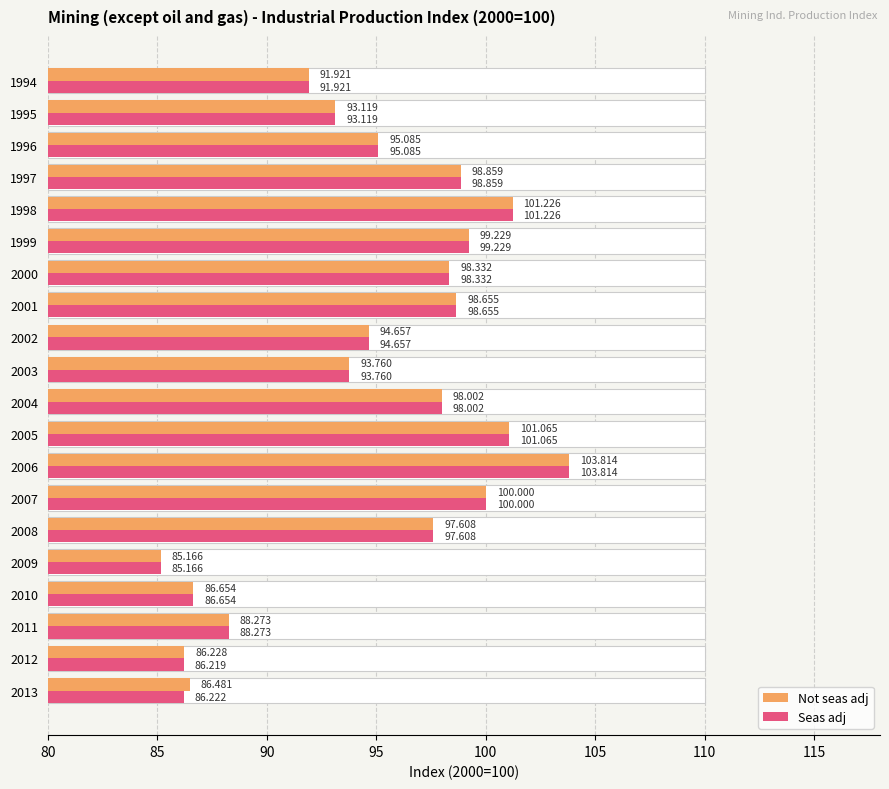

What position from the left is 9?

10